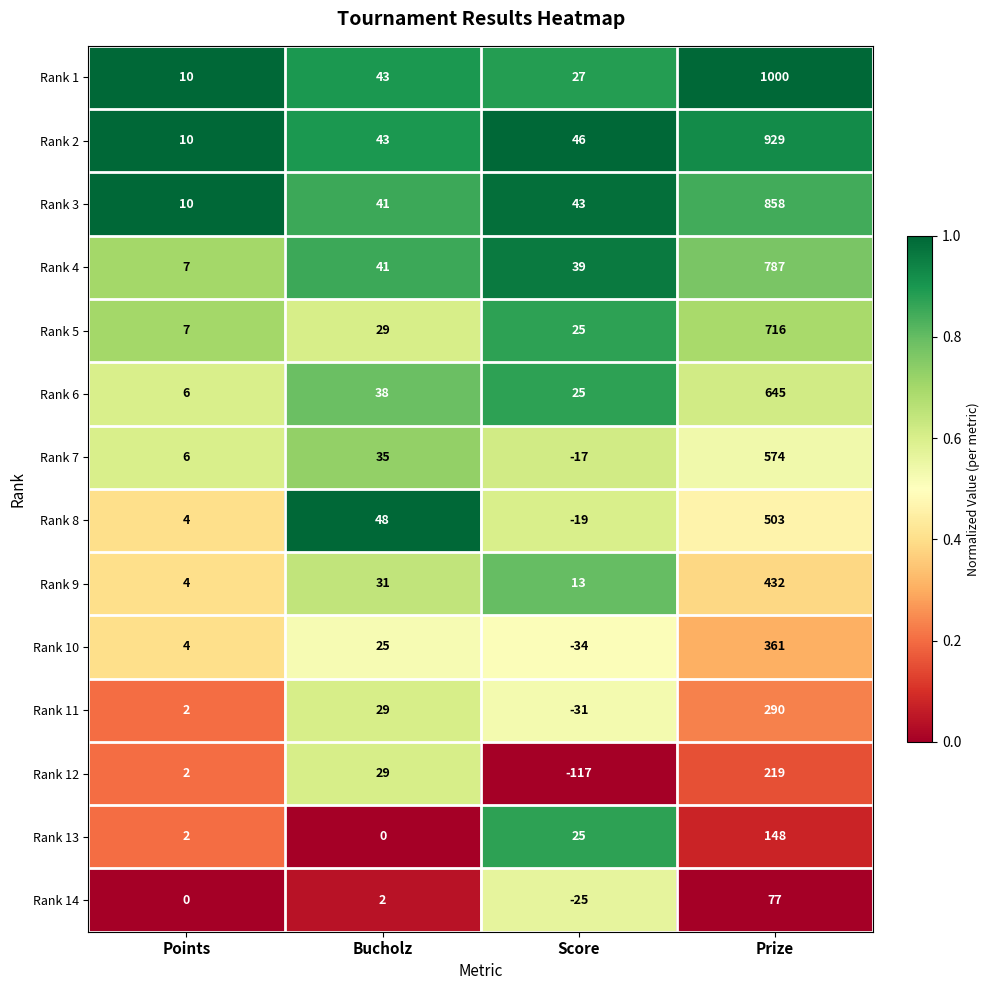

List the labels in order of Rank 10 value, smallest first.

Score, Points, Bucholz, Prize